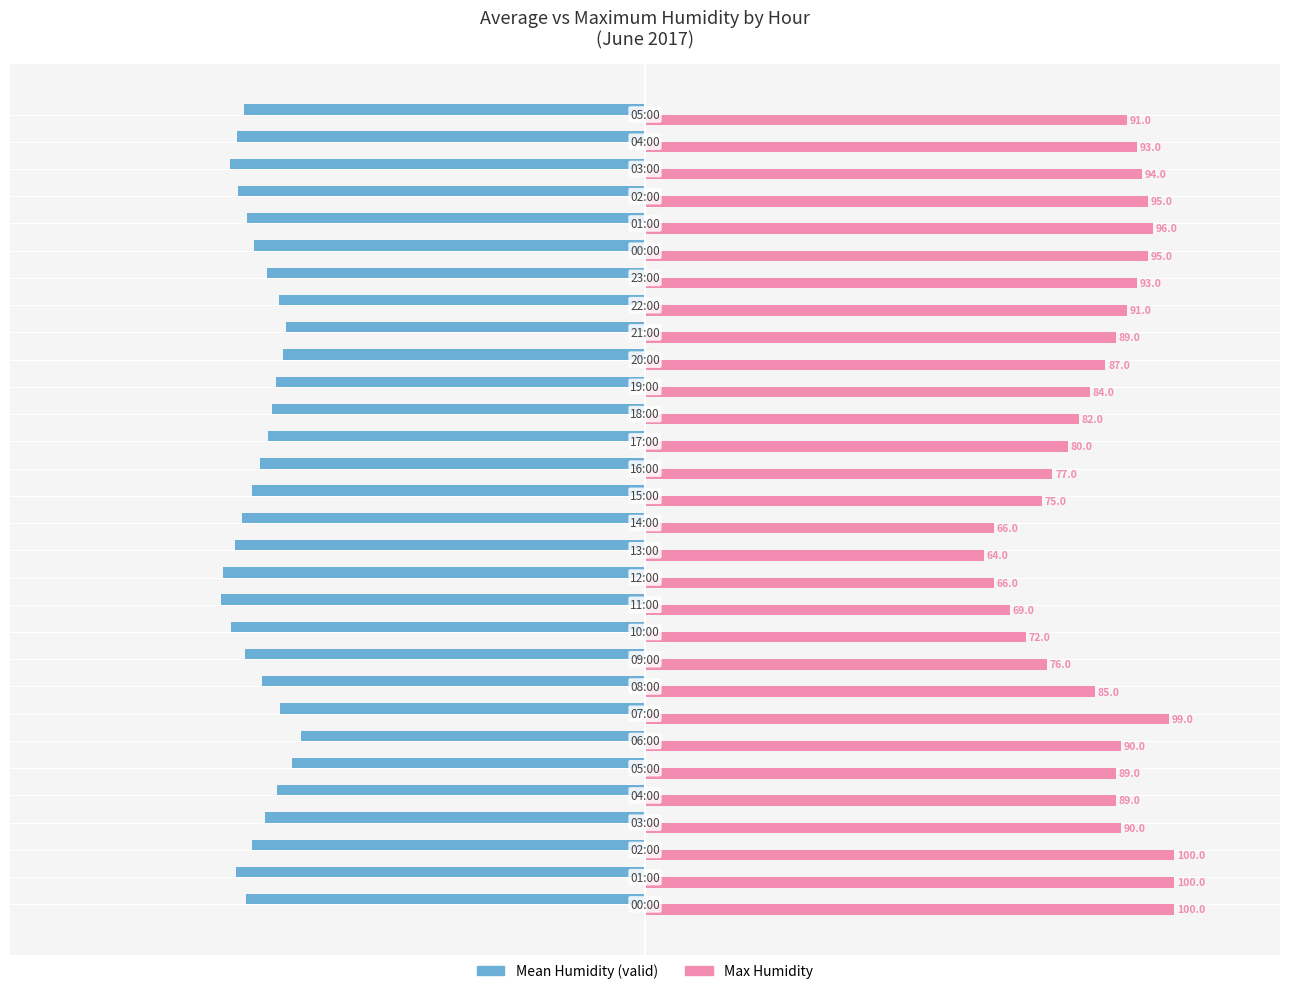

Rank the series by their maximum value, from highest to lowest.

Max Humidity, Mean Humidity (valid)